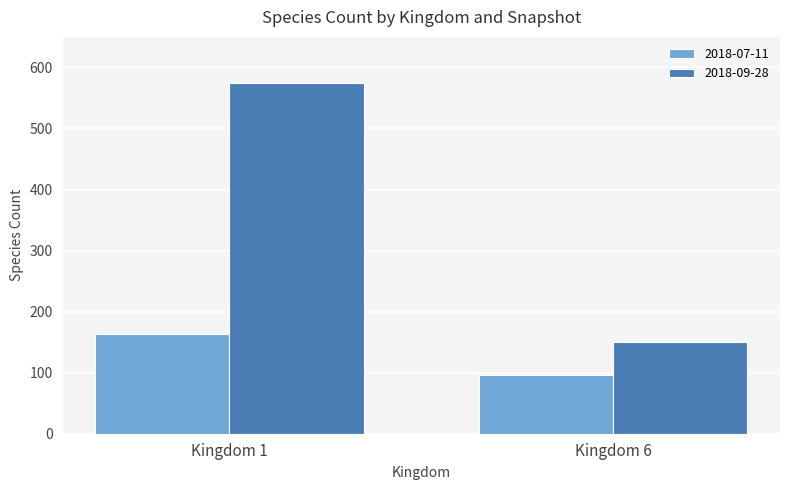

What is the difference between the highest and lowest values at Kingdom 1?

410